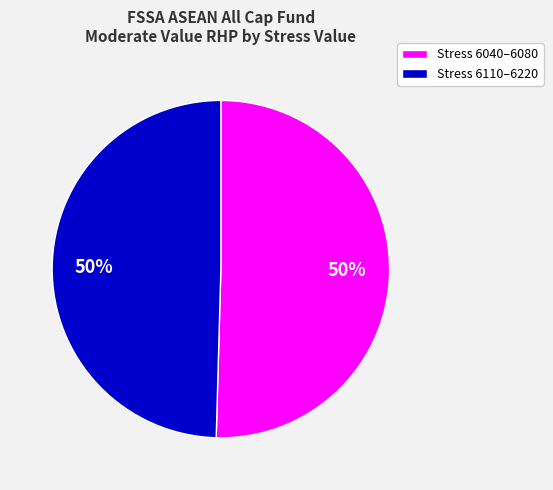

True or false: Stress 6040–6080 accounts for 50% of the total.

True